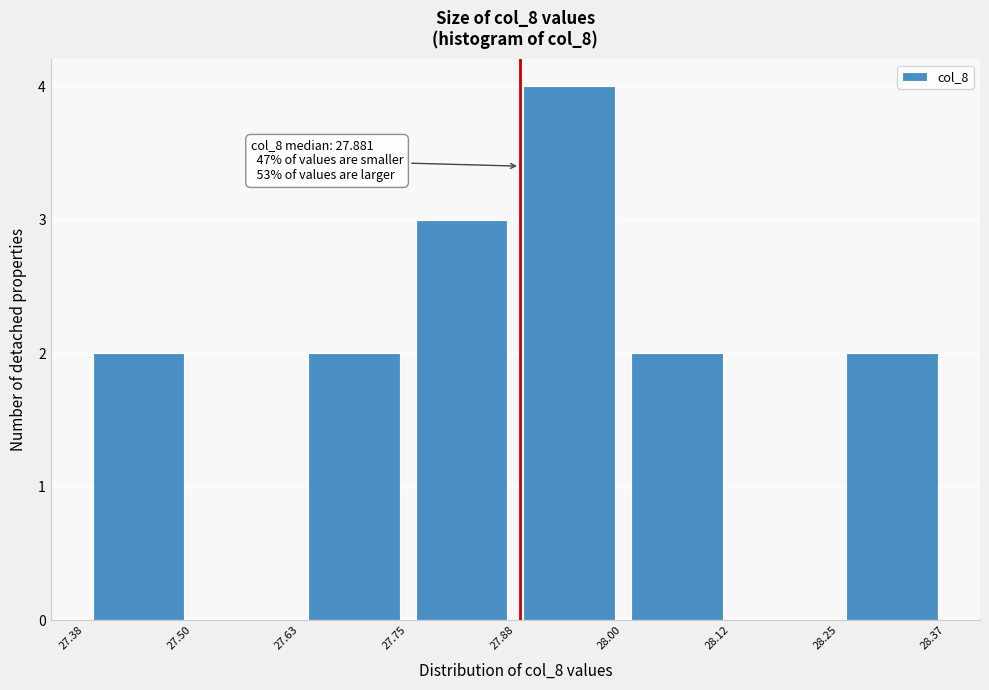

Over which range of the x-axis is the bar tallest?

27.88 to 28.00